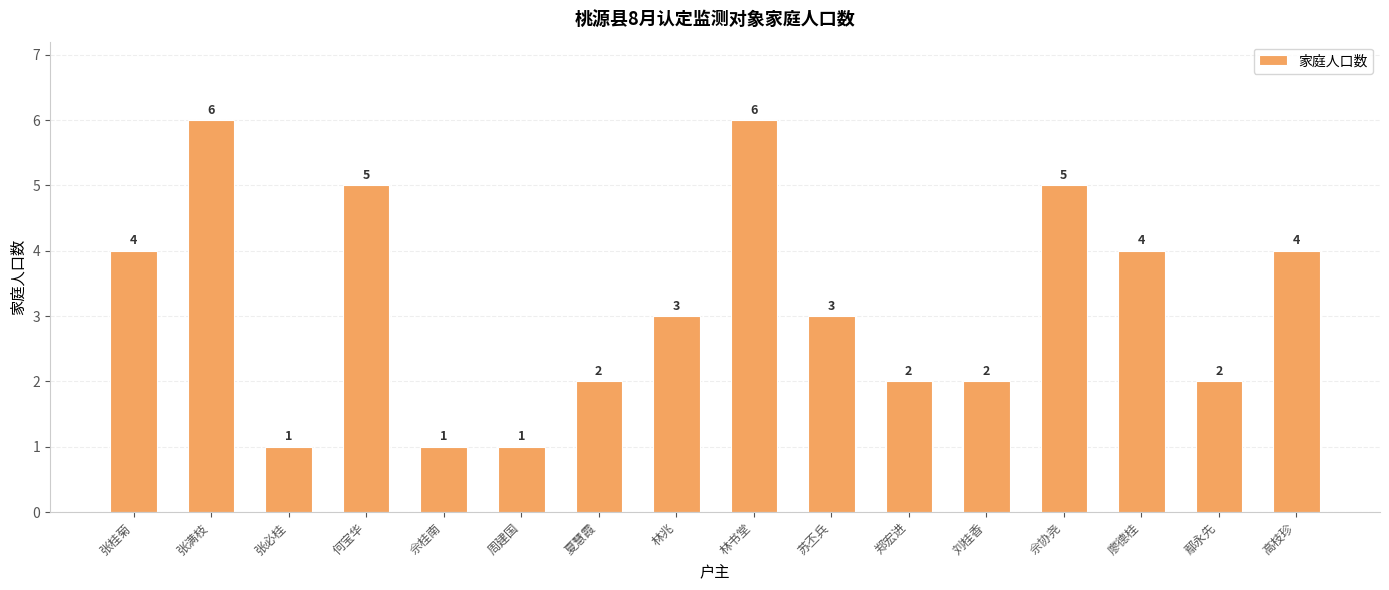

What is the greatest value displayed?

6